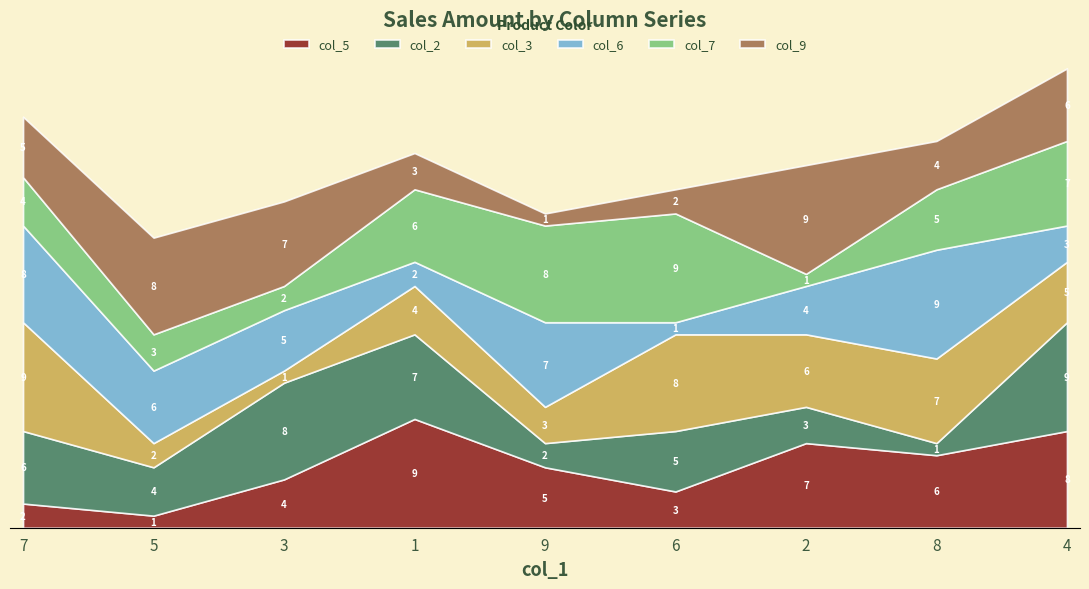

What are all the series names shown in the legend?

col_5, col_2, col_3, col_6, col_7, col_9